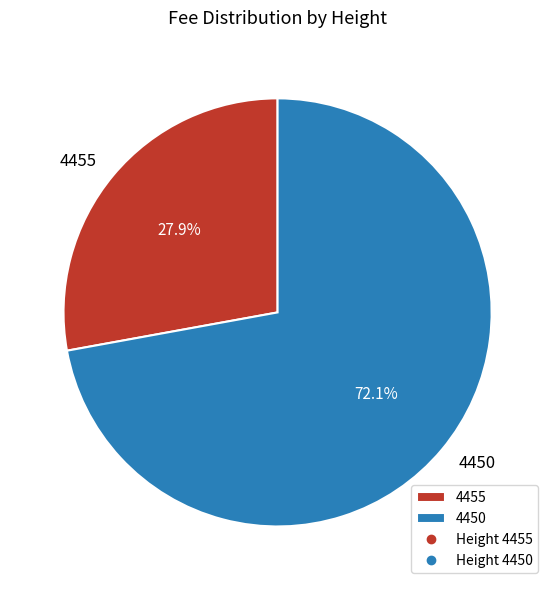

To the nearest percent, what is the difference between the 4450 and 4455 slice percentages?

44%